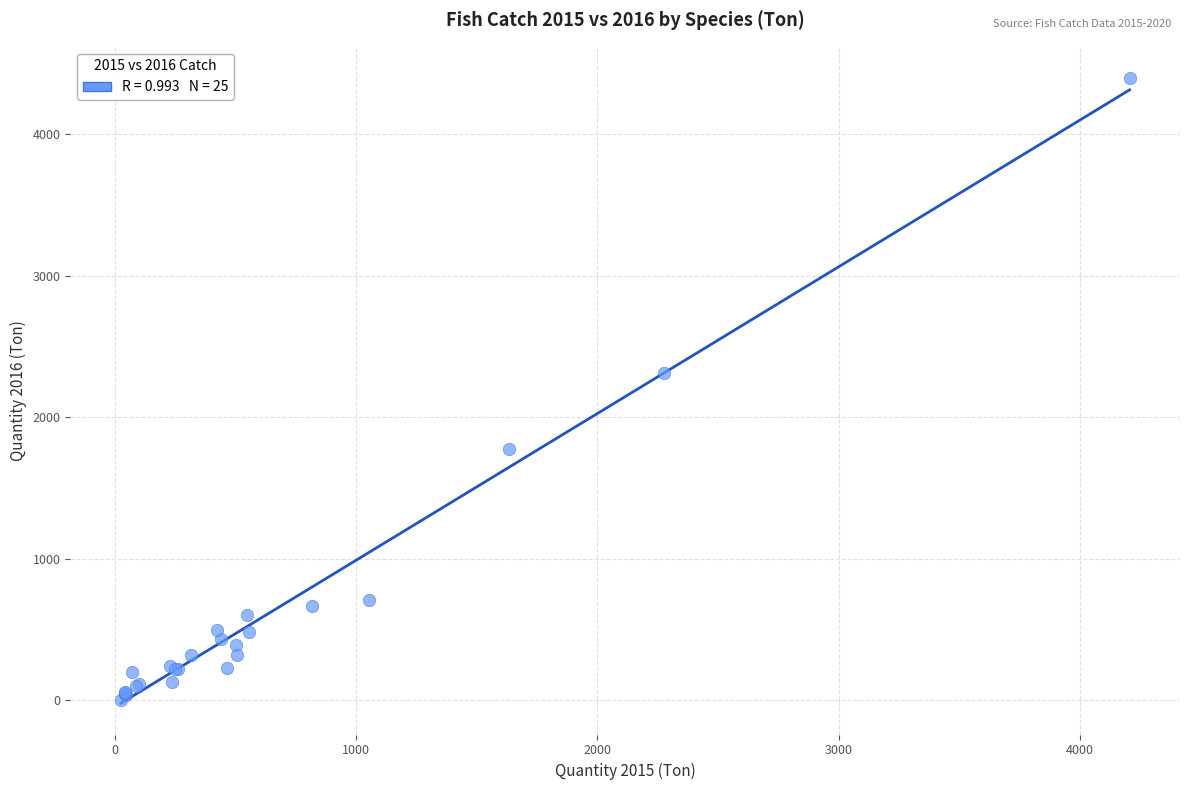

What Y value in the scatter plot is closest to 2200?

2312.5